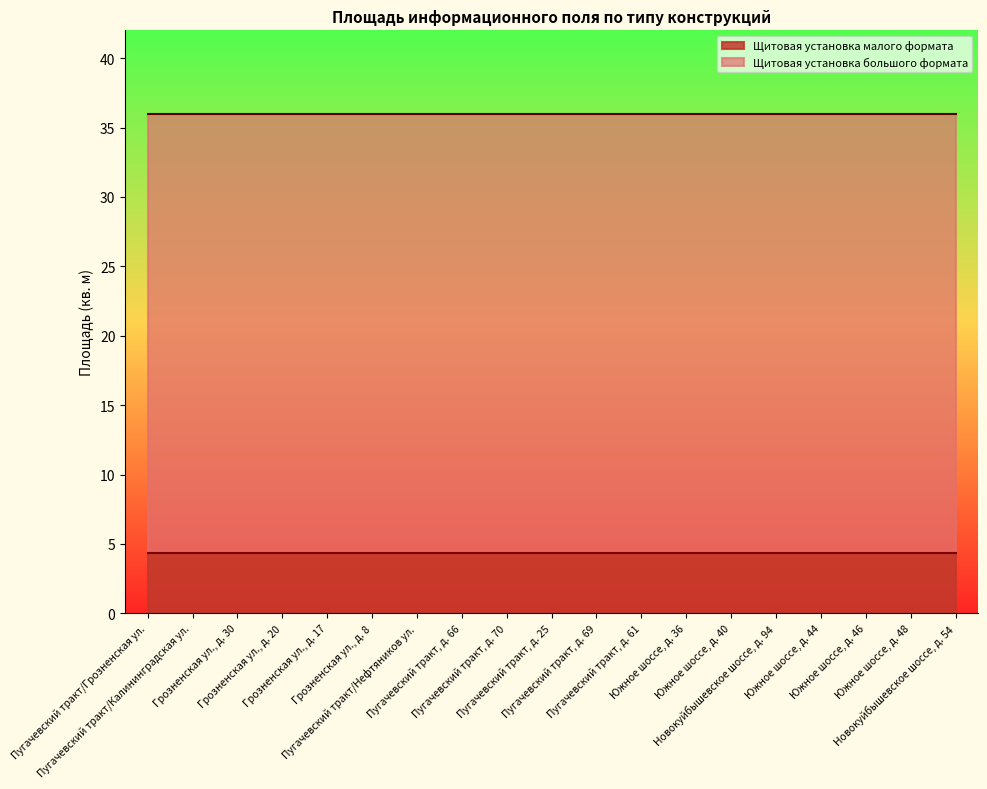

List the series in order of their peak value, highest first.

Щитовая установка большого формата, Щитовая установка малого формата